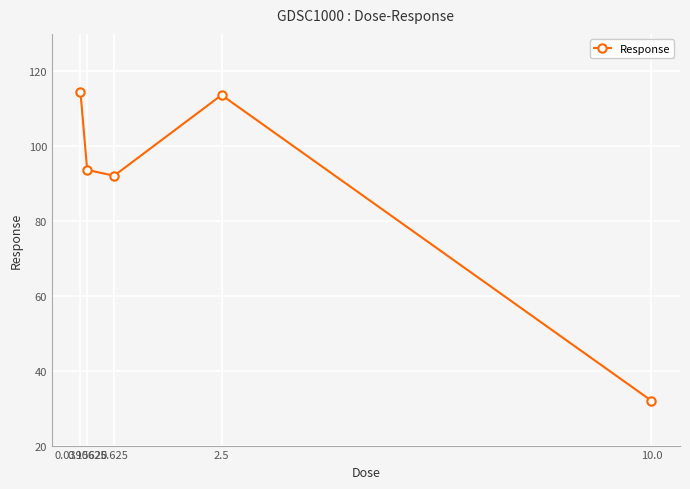

What is the average value?

89.2